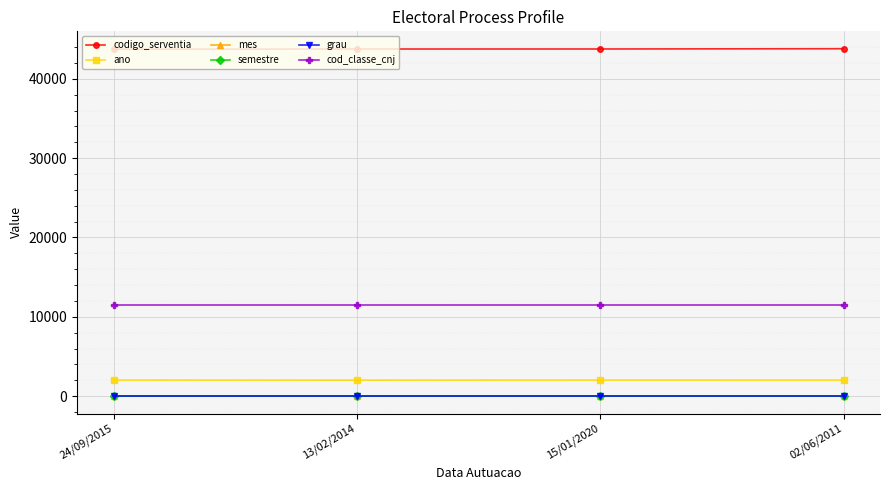

What is the average value of the grau series?

1